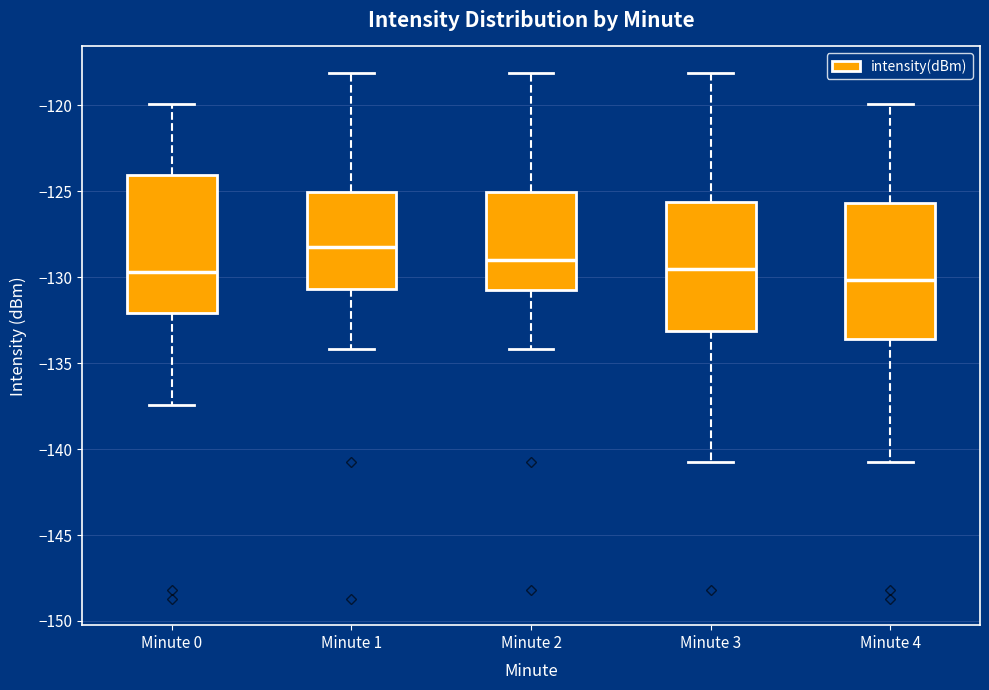

Reading left to right, transcribe this box plot: for each box, give where its median line is, the range the box spans, and where its two whiskers end, as read against the y-axis. The values are not printed on the chart, so give them approximately, as read against the axis.

Minute 0: median -129.5, box -132.0 to -124.0, whiskers -137.5 to -120.0
Minute 1: median -128.0, box -130.5 to -125.0, whiskers -134.0 to -118.0
Minute 2: median -129.0, box -130.5 to -125.0, whiskers -134.0 to -118.0
Minute 3: median -129.5, box -133.0 to -125.5, whiskers -140.5 to -118.0
Minute 4: median -130.0, box -133.5 to -125.5, whiskers -140.5 to -120.0